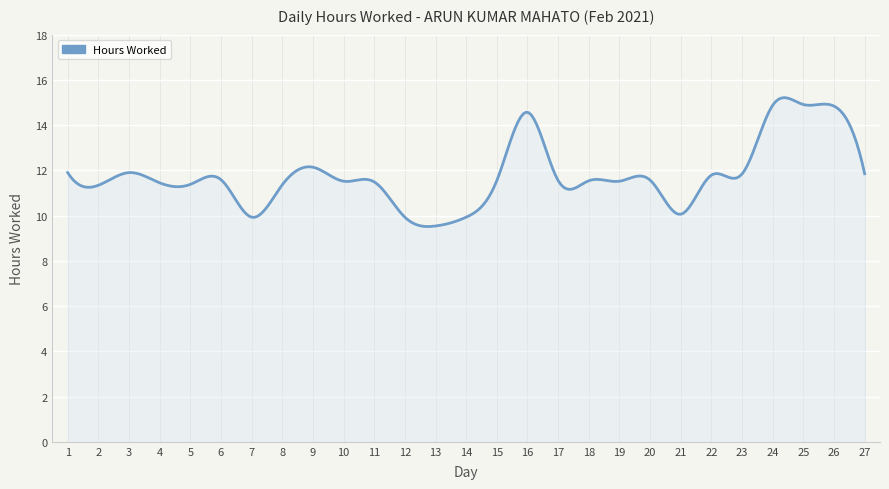

What is the maximum value shown in the chart?

15.2